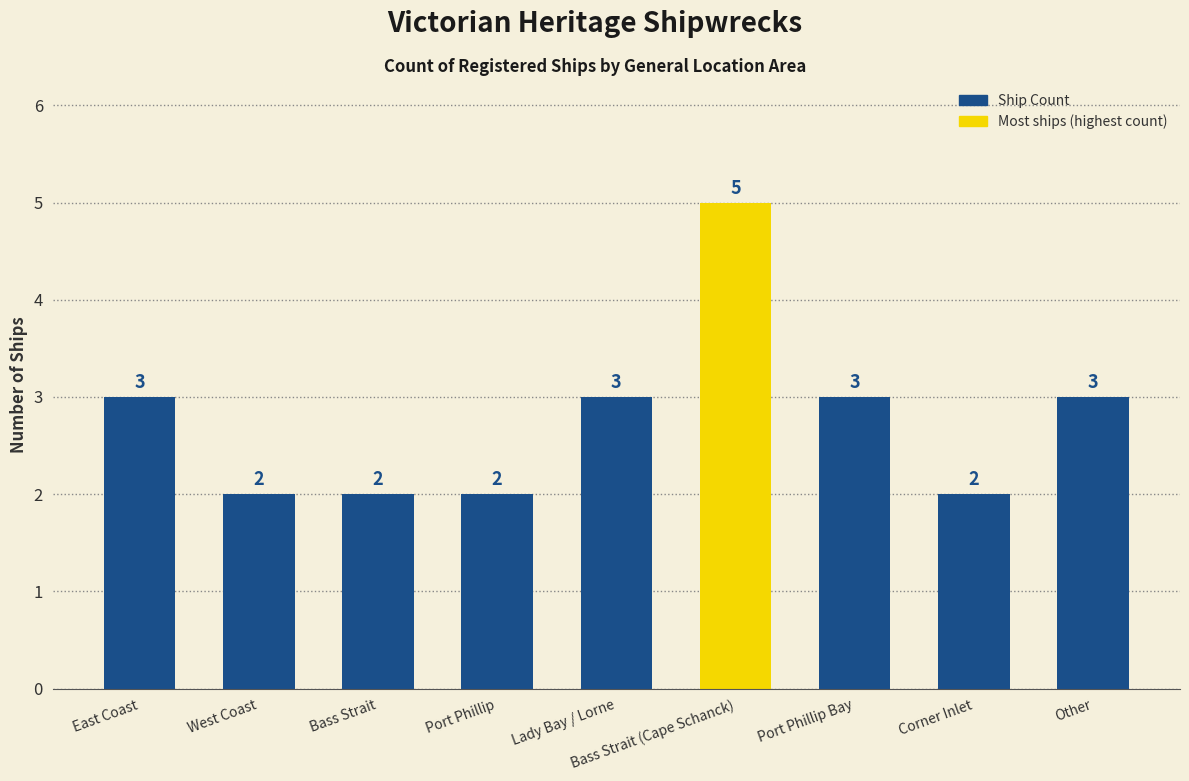

The chart shows a value of 2 at Corner Inlet. True or false?

True